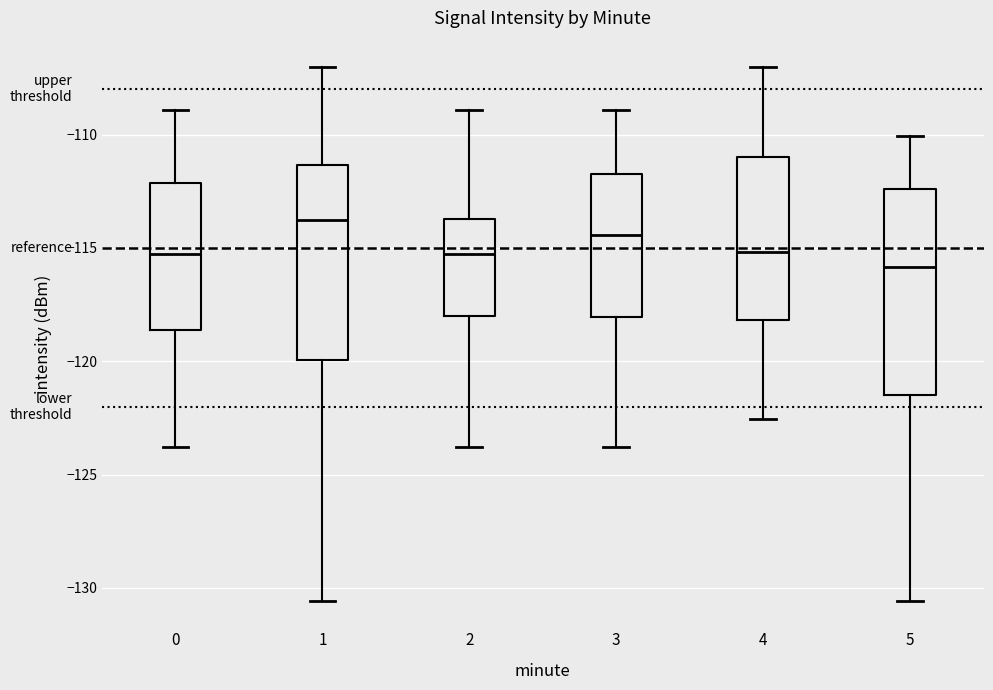

Reading left to right, transcribe this box plot: for each box, give where its median line is, the range the box spans, and where its two whiskers end, as read against the y-axis. The values are not printed on the chart, so give them approximately, as read against the axis.

0: median -115.0, box -118.5 to -112.0, whiskers -124.0 to -109.0
1: median -114.0, box -120.0 to -111.5, whiskers -130.5 to -107.0
2: median -115.0, box -118.0 to -113.5, whiskers -124.0 to -109.0
3: median -114.5, box -118.0 to -111.5, whiskers -124.0 to -109.0
4: median -115.0, box -118.0 to -111.0, whiskers -122.5 to -107.0
5: median -116.0, box -121.5 to -112.5, whiskers -130.5 to -110.0